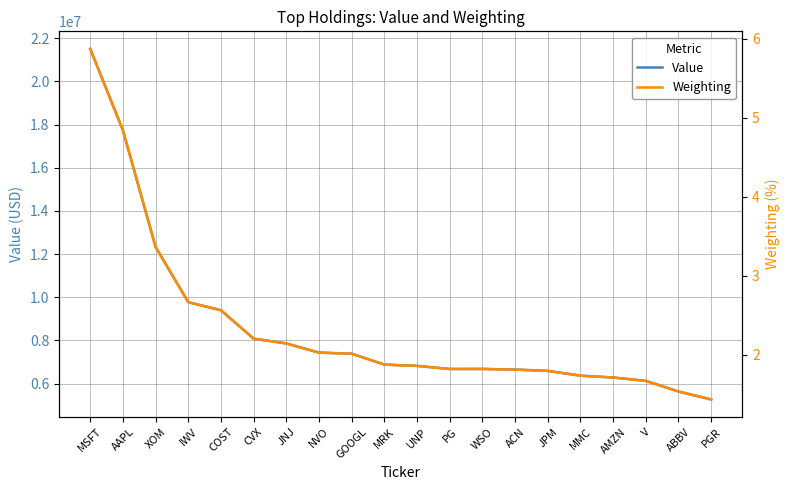

True or false: Value and Weighting cross at least once.

False